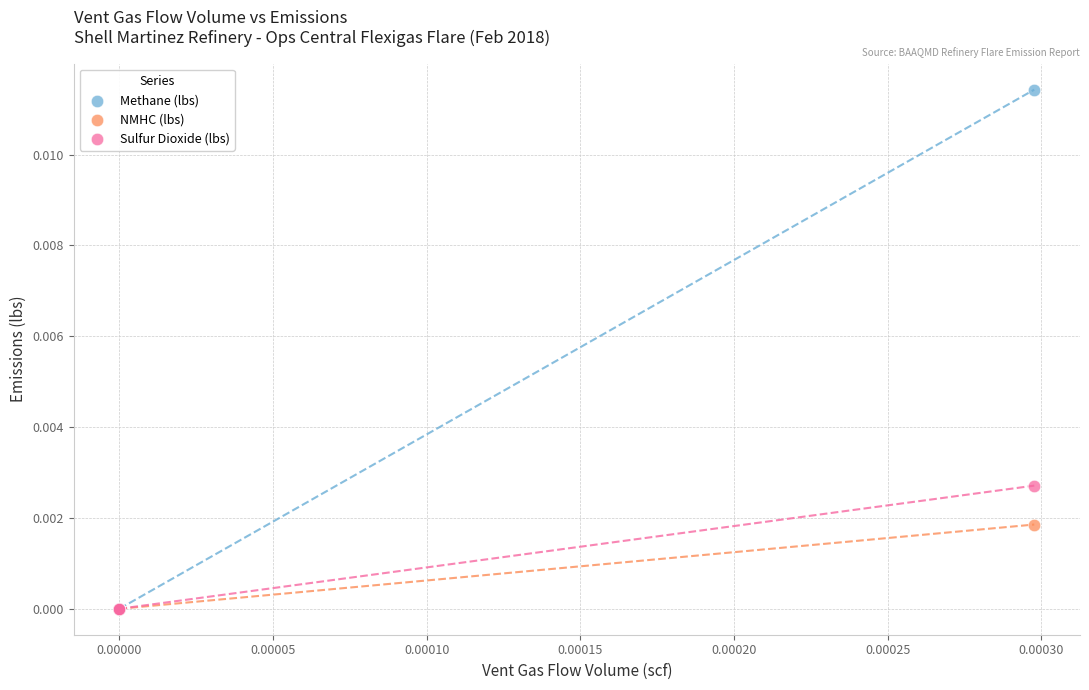

What are all the series names shown in the legend?

Methane (lbs), NMHC (lbs), Sulfur Dioxide (lbs)